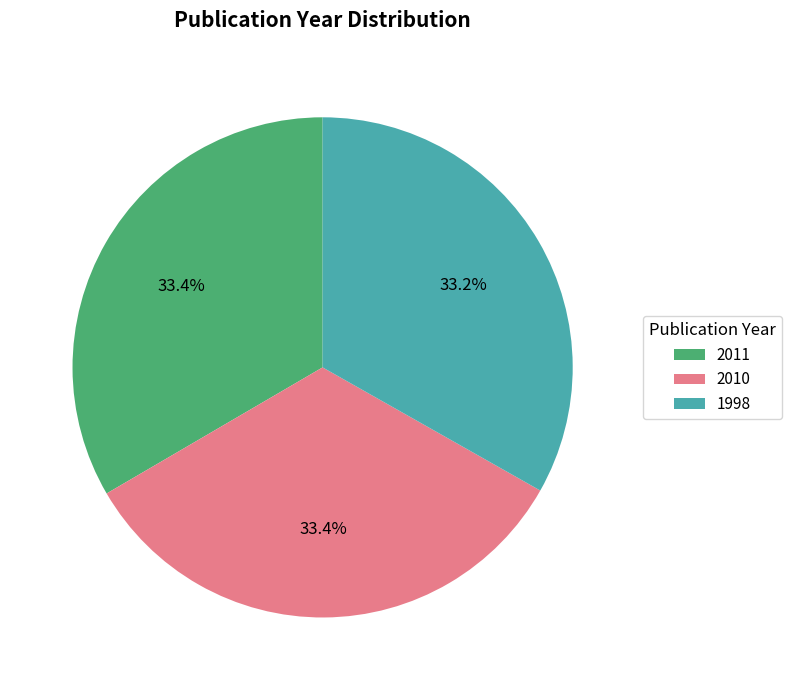

Does 2011 account for over 50% of the chart?

No